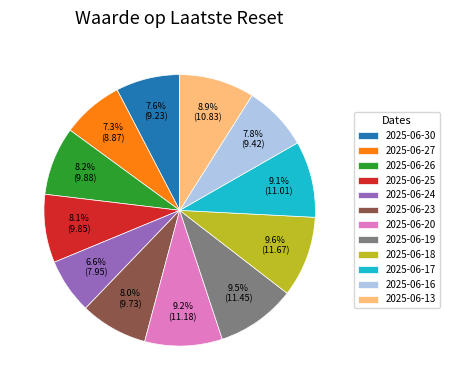

Which slice is the smallest?

2025-06-24